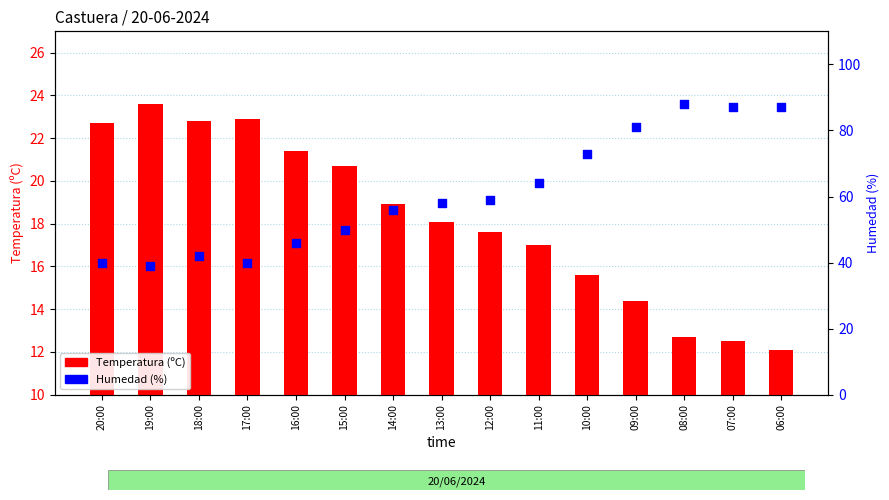

What are all the series names shown in the legend?

Temperatura (ºC), Humedad (%)